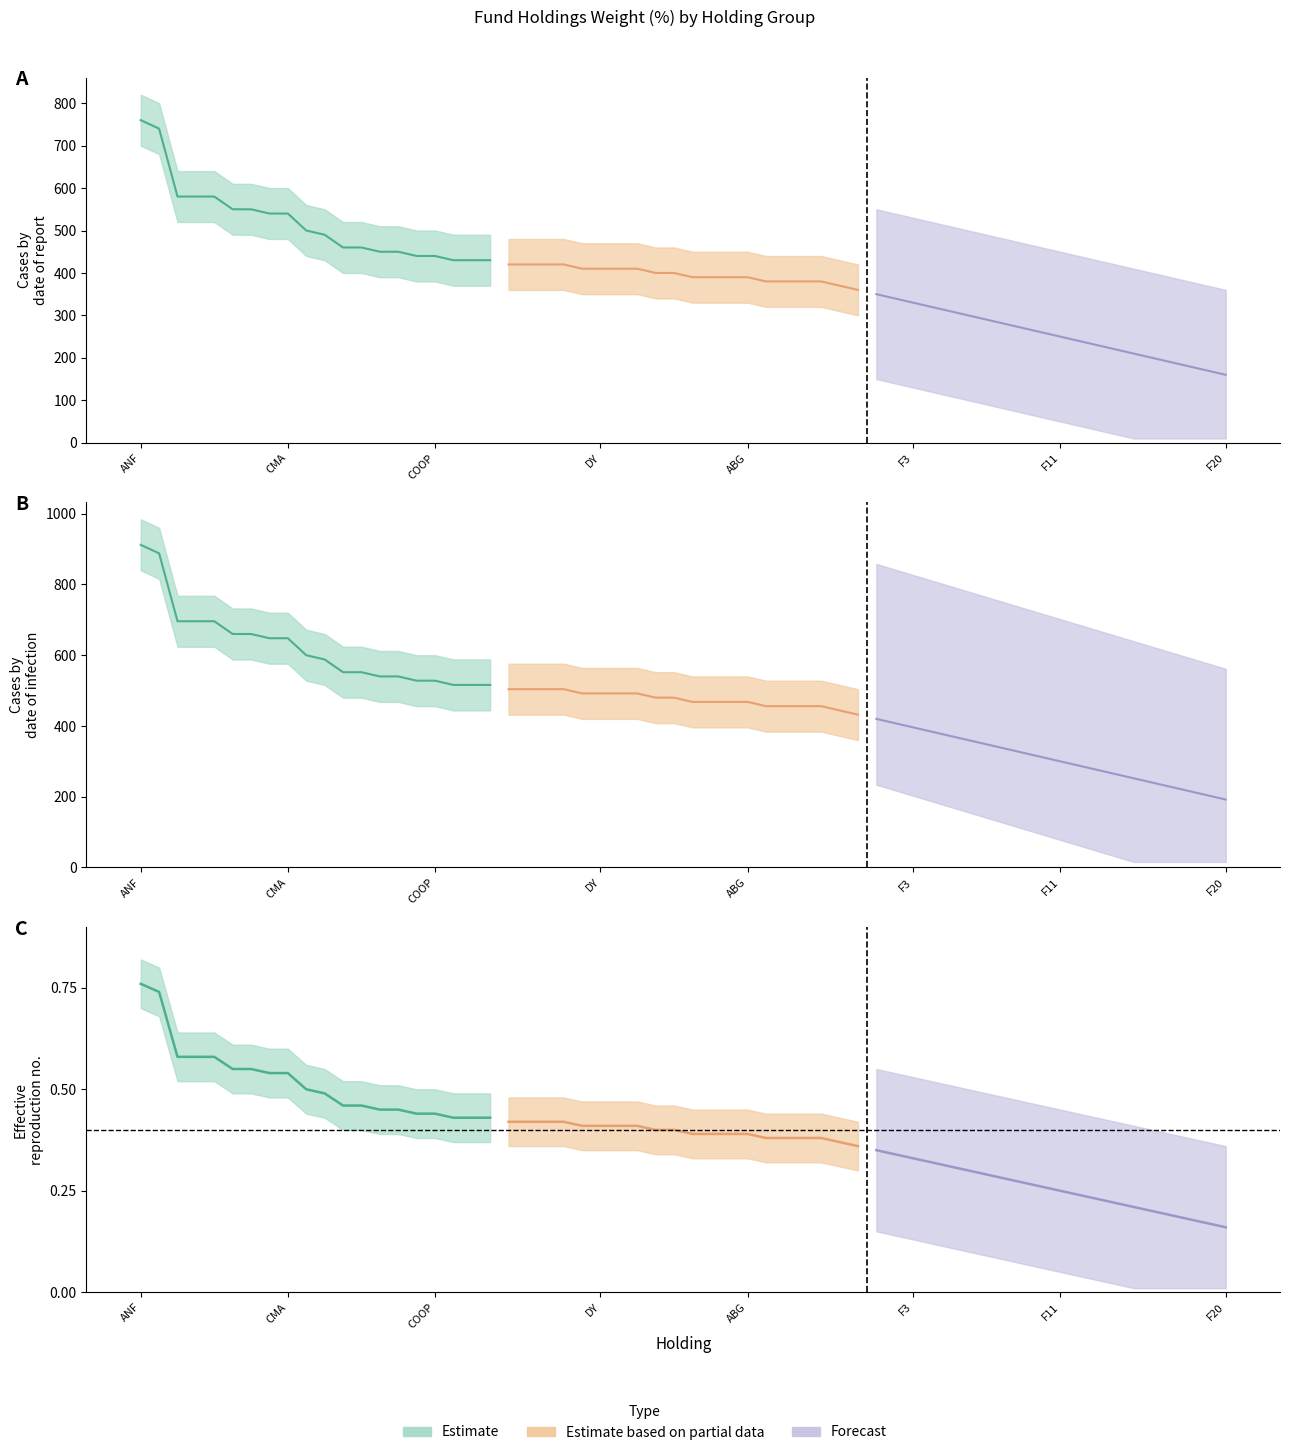

Is this an area chart (filled region under the line)?

No